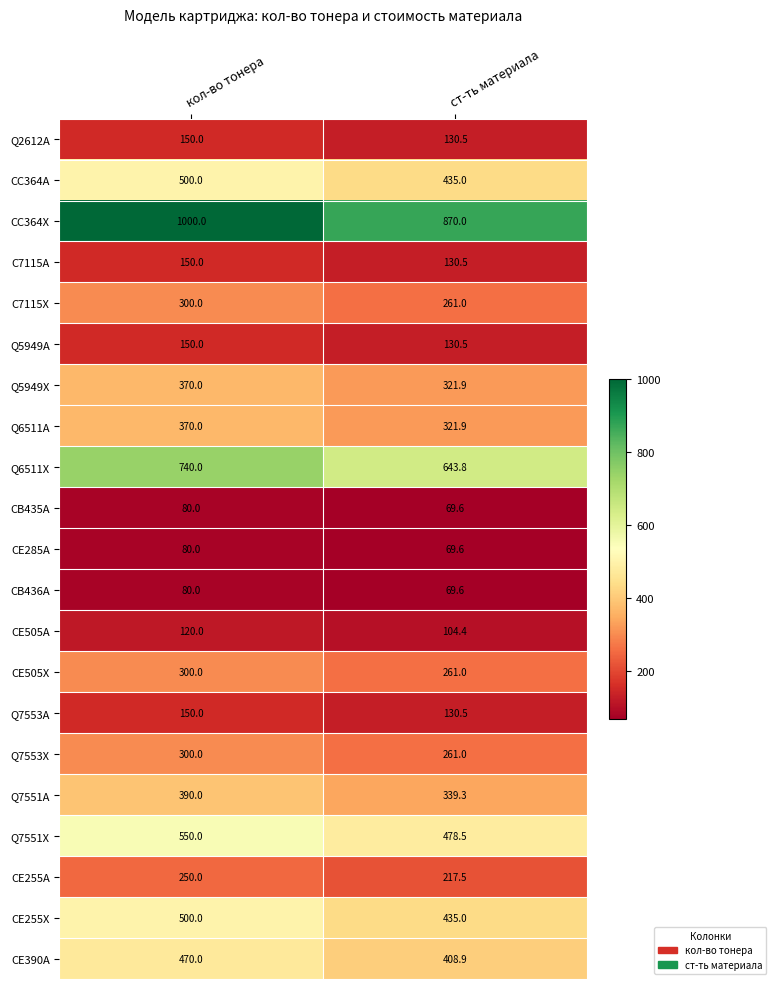

At which category is the sum across all series the highest?

кол-во тонера